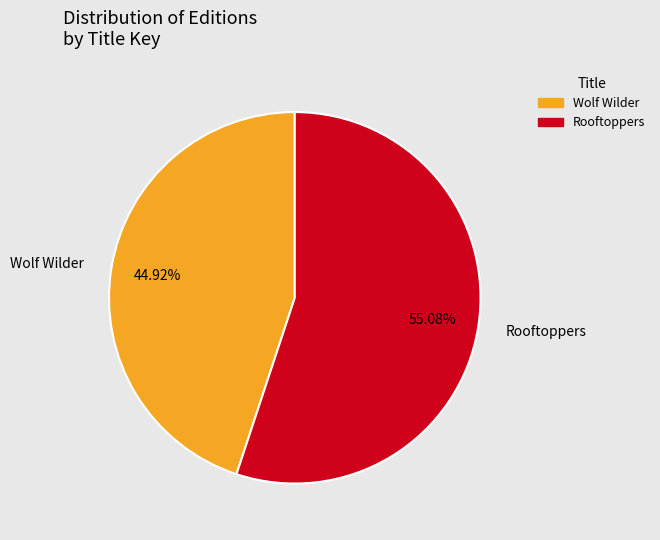

Is there a majority slice in this chart?

Yes